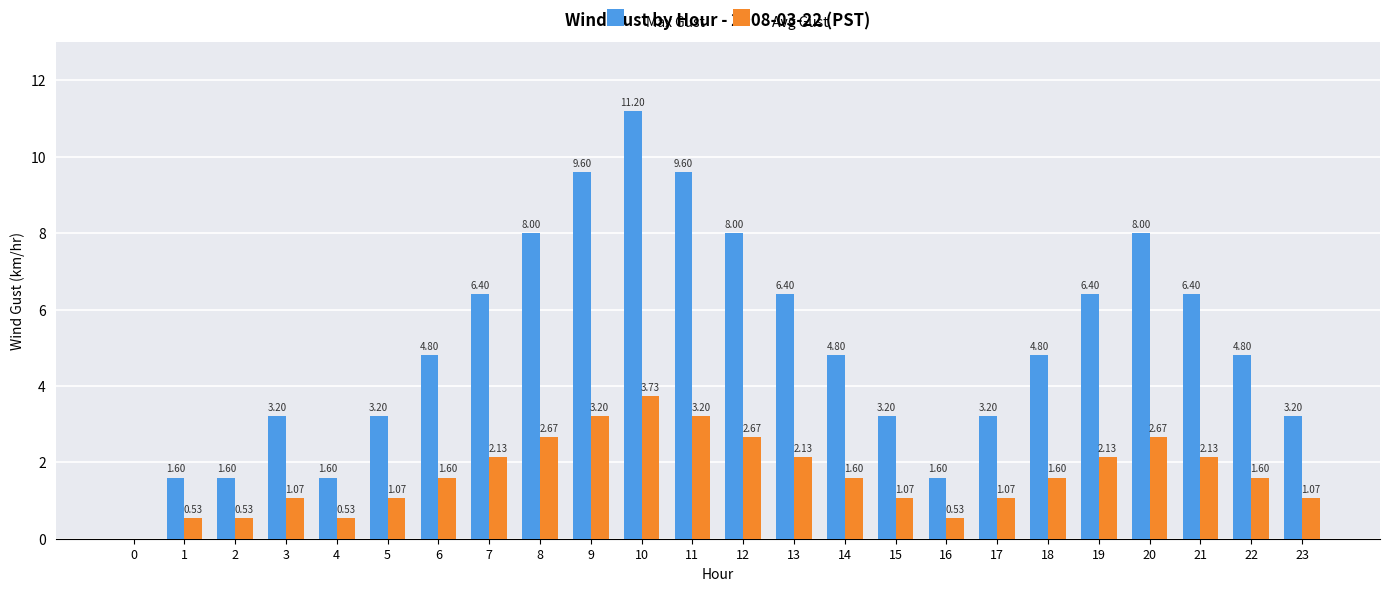

What are all the series names shown in the legend?

Max Gust, Avg Gust